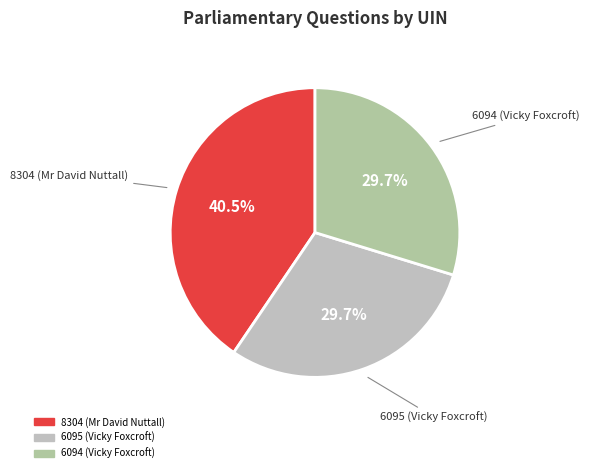

What is the largest slice in the pie chart?

8304 (Mr David Nuttall)